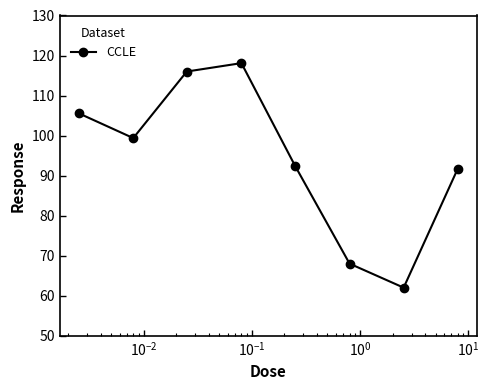

What is the minimum value shown in the chart?

62.0